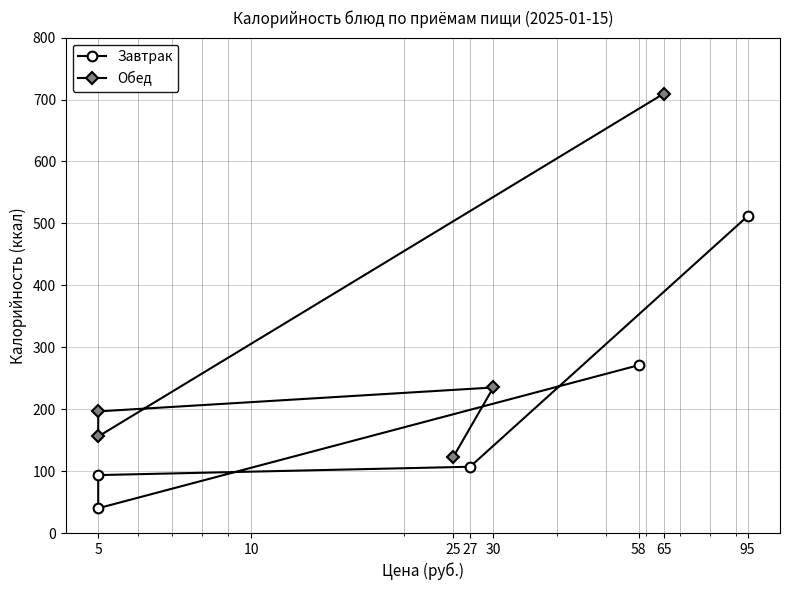

Reading right to left, transcribe all the data shown in this chart.

Завтрак: 511.5	107.0	93.5	40.0	271.0
Обед: 709.6	155.9	196.4	235.0	122.3